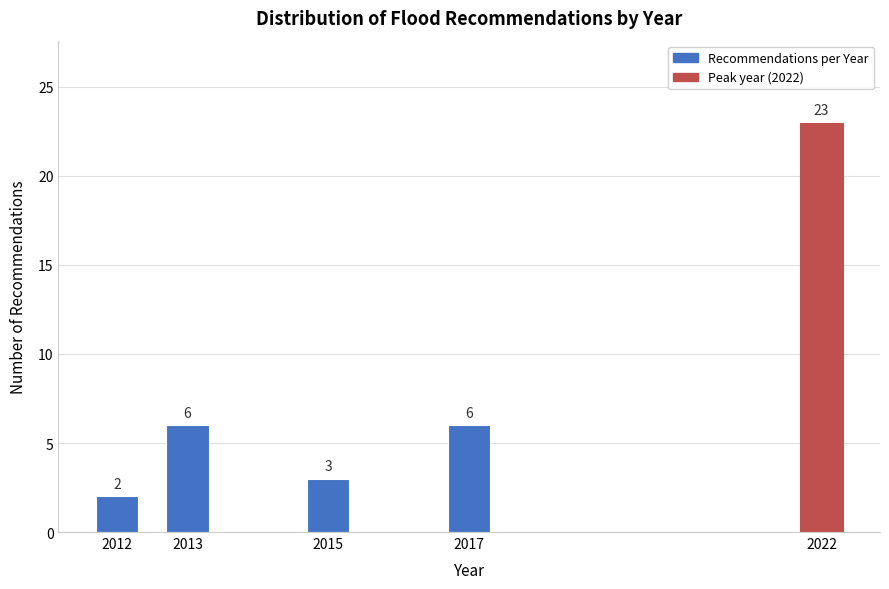

Reading right to left, extract all data points from this chart.

2022=23	2017=6	2015=3	2013=6	2012=2